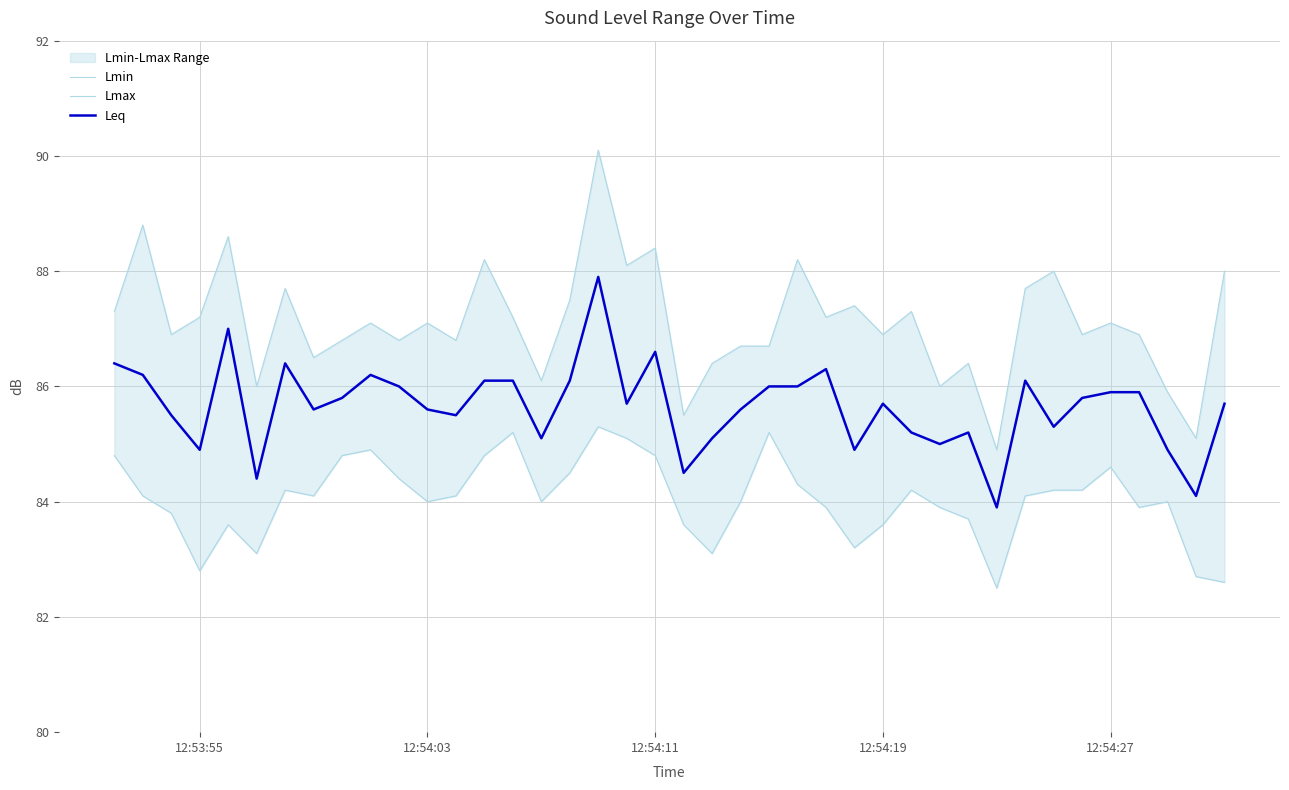

At how many categories does at least one series exceed 83?

40